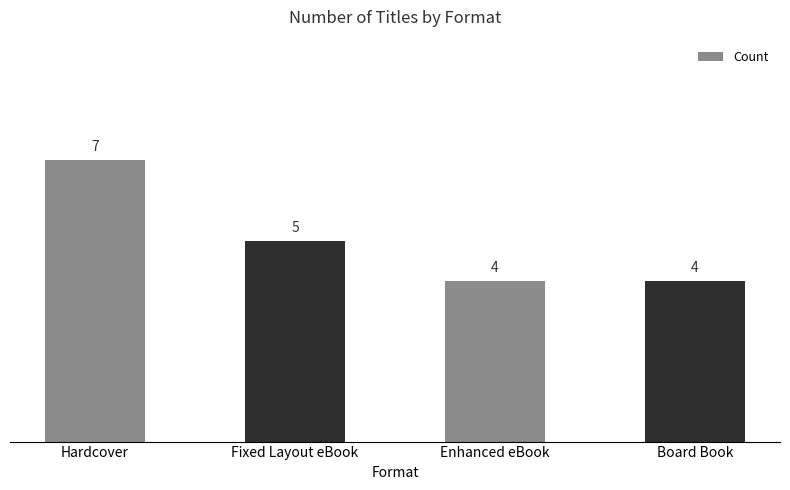

What is the minimum value shown in the chart?

4